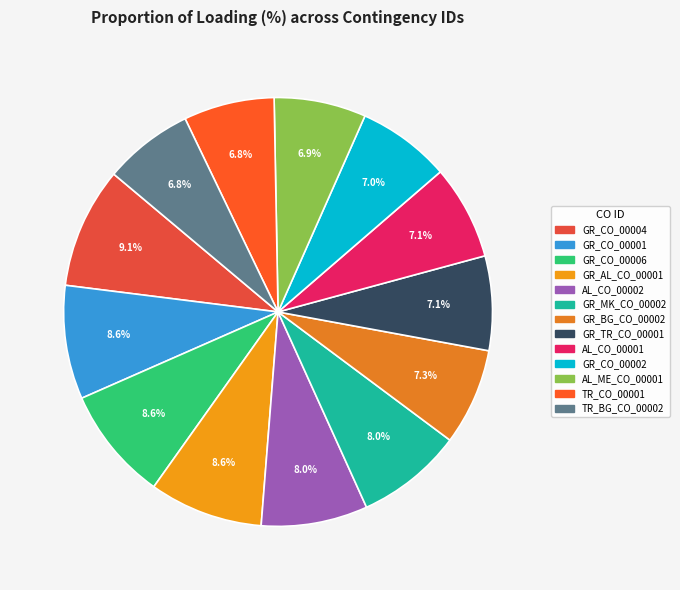

Count the number of slices in the pie.

13